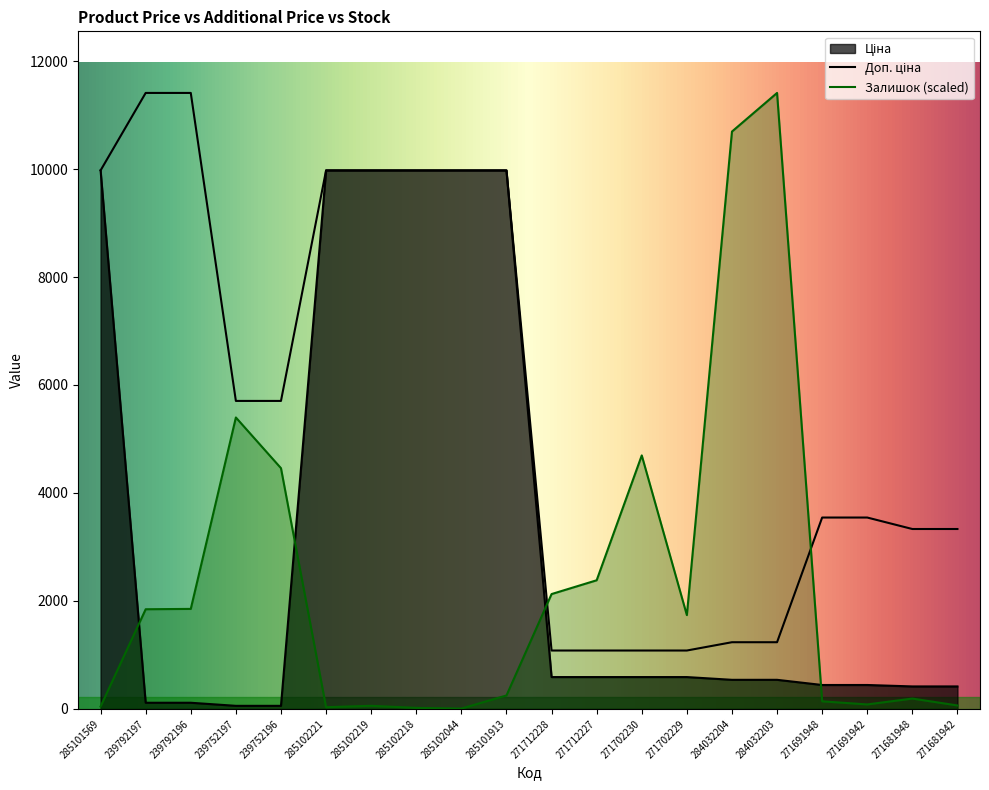

What is the highest value of the Доп. ціна series?

11410.0